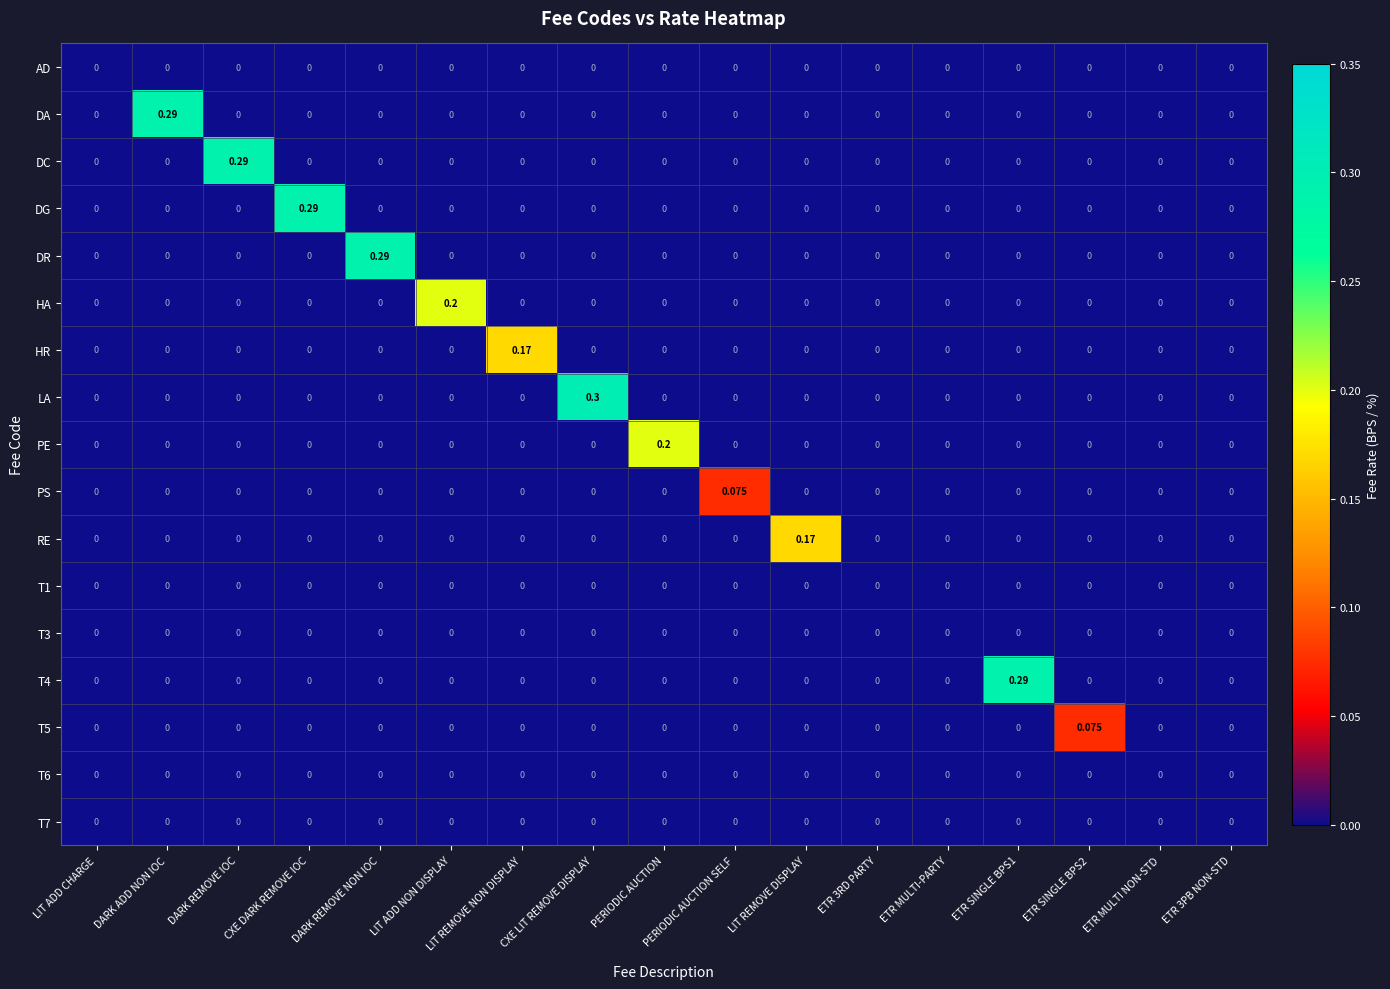

Which series changed the most between CXE DARK REMOVE IOC and PERIODIC AUCTION?

DG